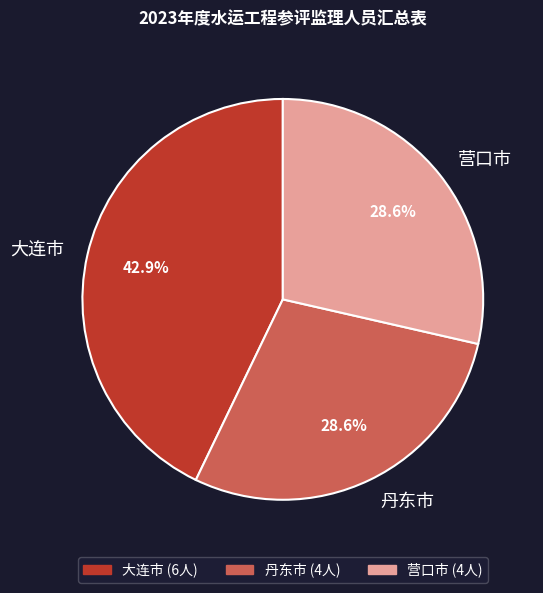

Do 大连市 and 营口市 together represent more than half of the pie?

Yes